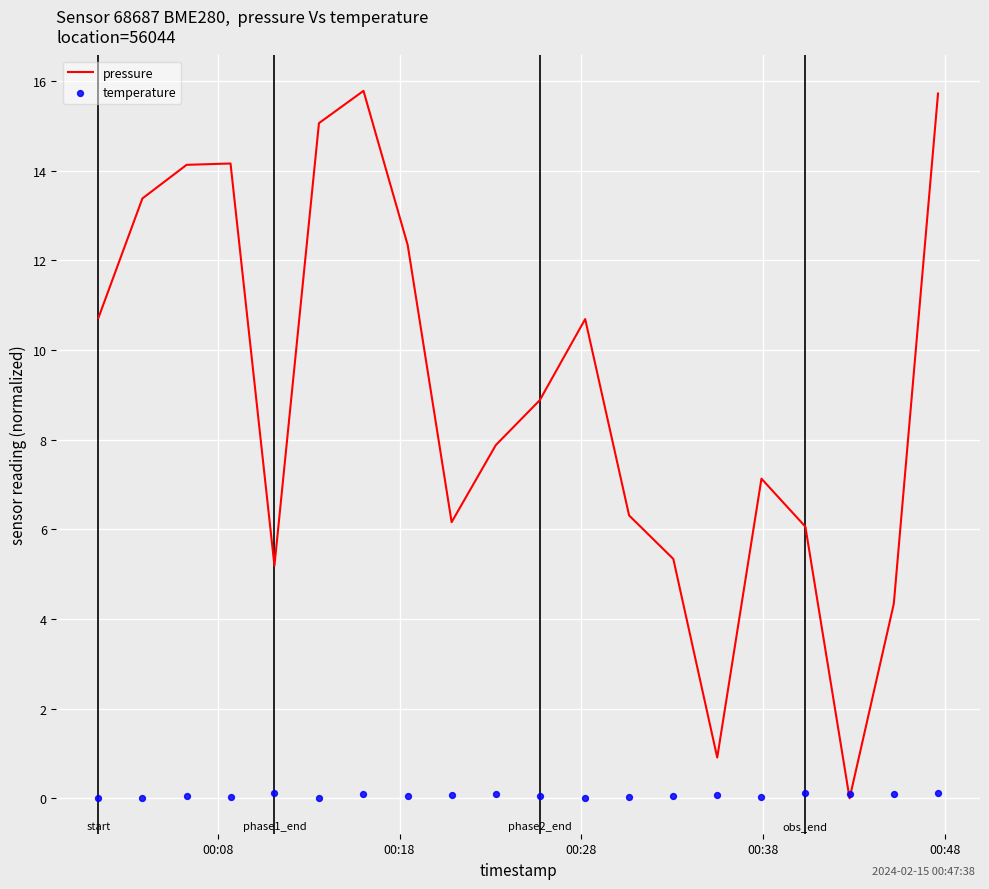

At how many categories does at least one series exceed 11?

7